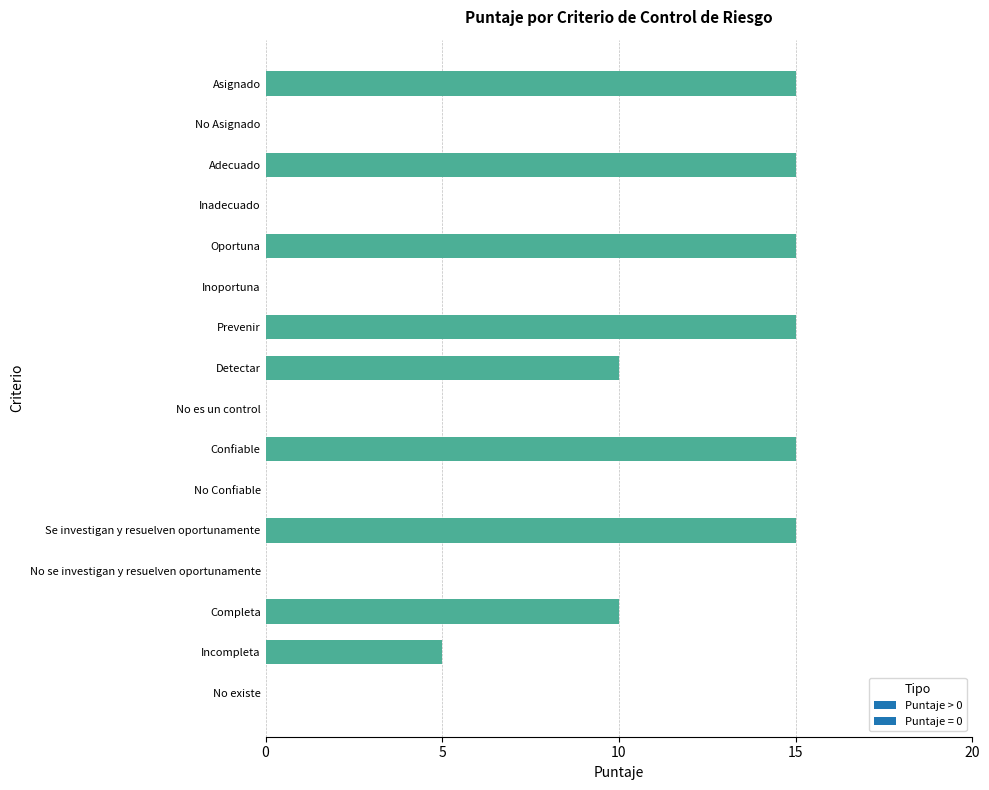

What is the maximum value shown in the chart?

15